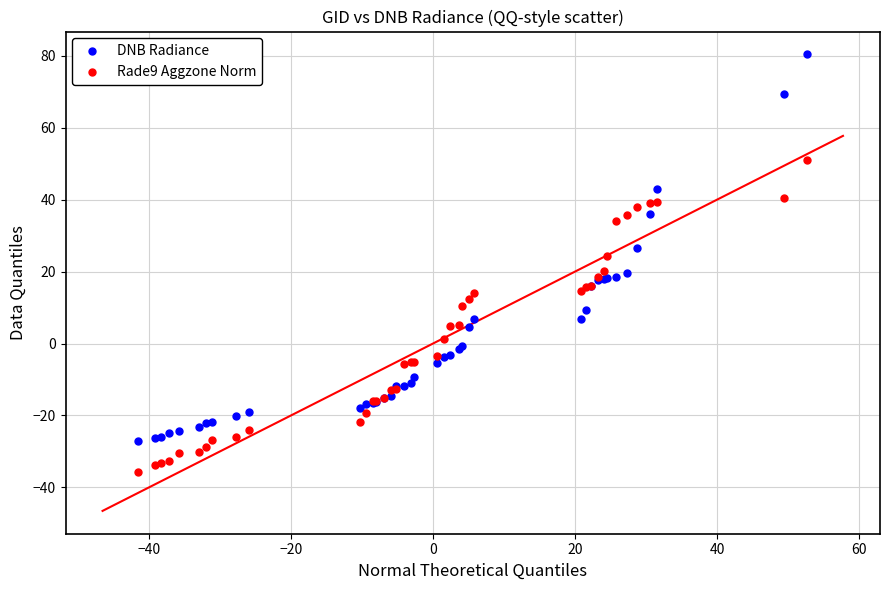

What is the X range (max minus min) for the scatter plot?

94.3